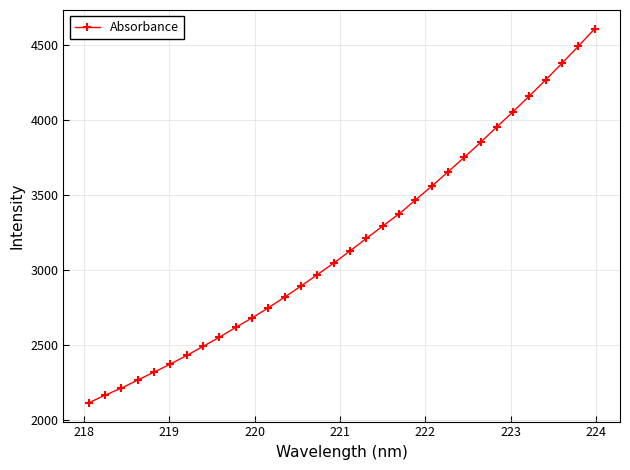

What is the maximum value shown in the chart?

4609.2